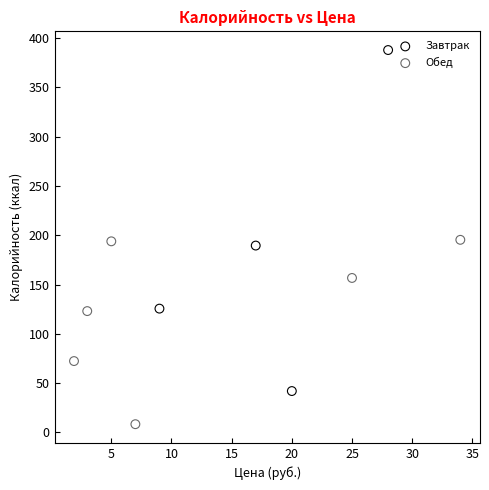

Which series contains the highest Y value?

Завтрак